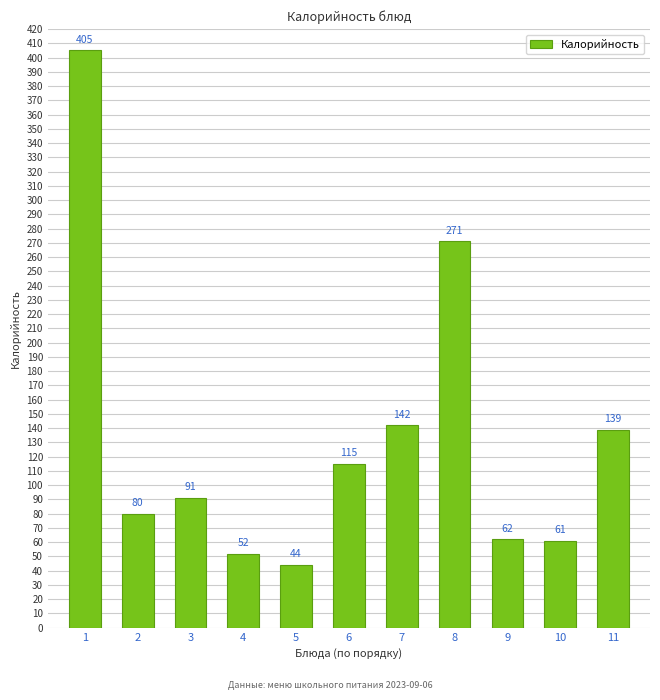

Reading right to left, transcribe all the data shown in this chart.

139	61	62	271	142	115	44	52	91	80	405